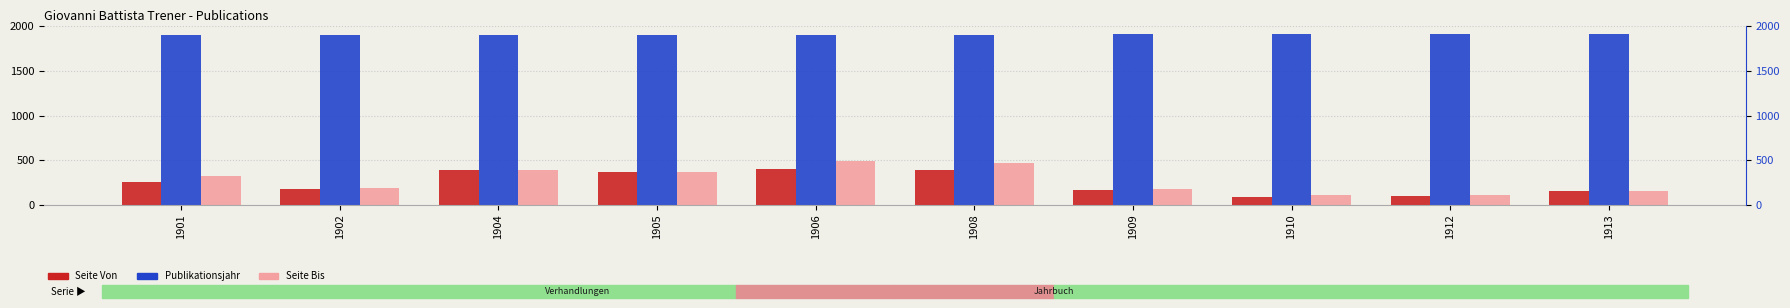

Reading left to right, what are all the values shown in this chart?

Seite Von: 252	180	390	366	405	387	162	91	98	157
Publikationsjahr: 1901	1902	1904	1905	1906	1908	1909	1910	1912	1913
Seite Bis: 322	186	394	370	496	468	178	115	112	158